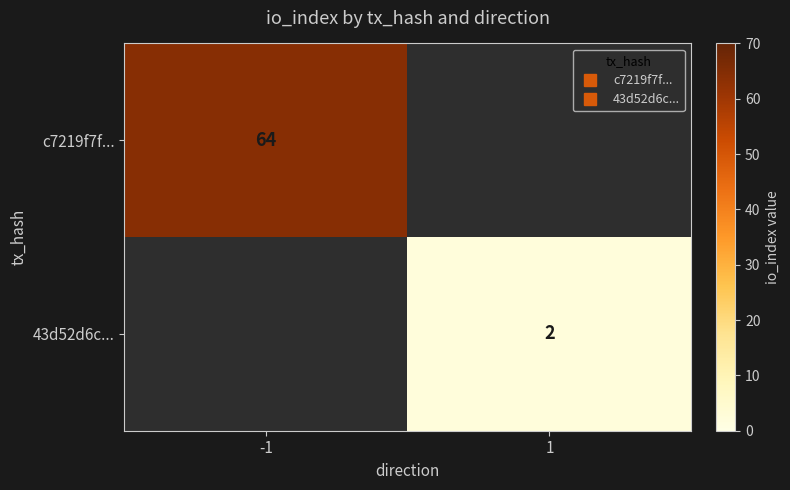

How many values in 43d52d6c... are above zero?

1